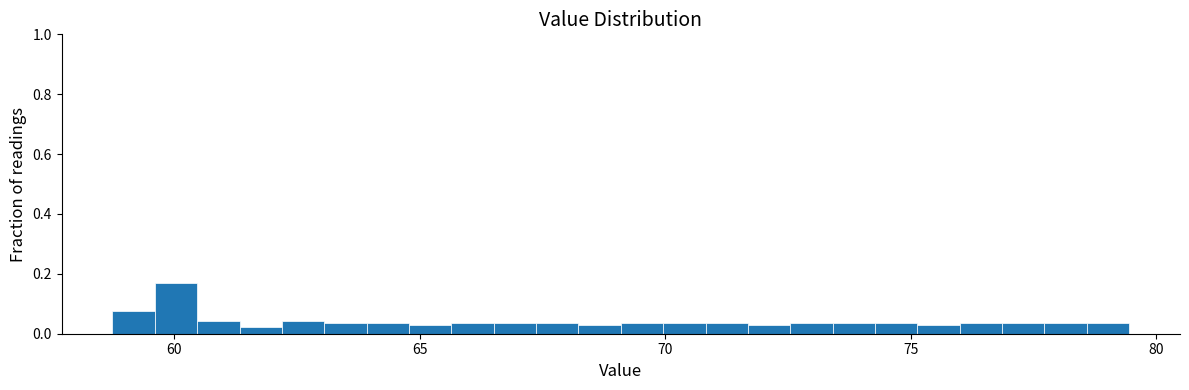

Around what value on the x-axis is the tallest bar? Give the approximate position of its centre, as read against the axis.

60.0